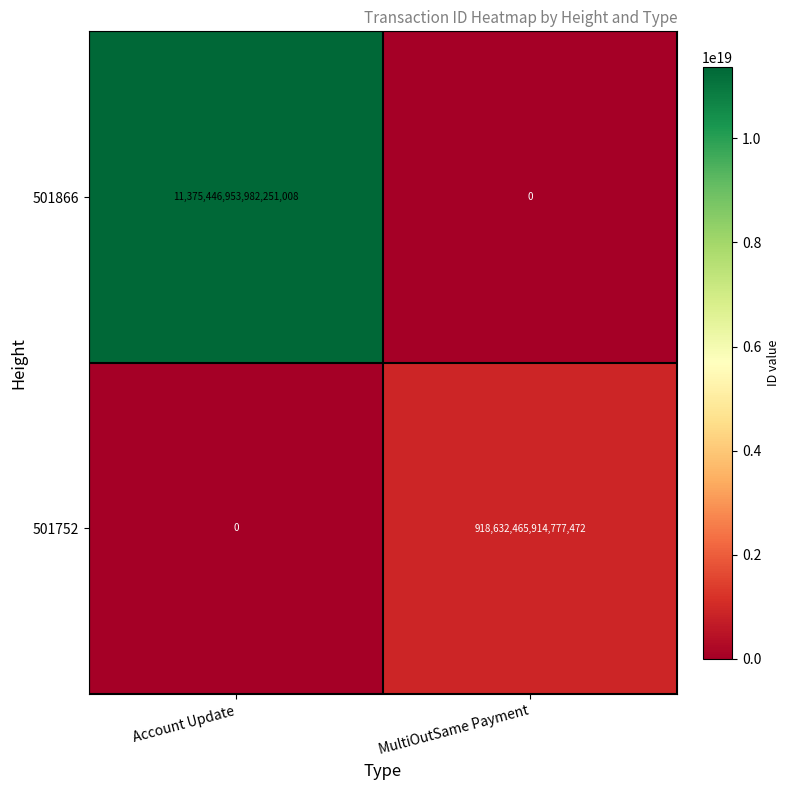

How many values in 501866 are above zero?

1